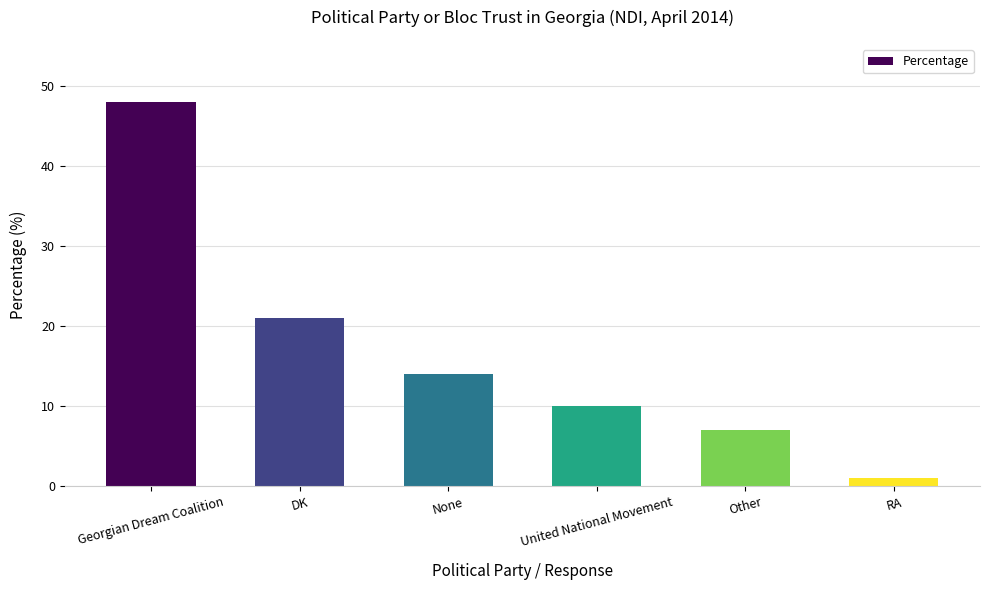

What is the sum of the values at None and United National Movement?

24